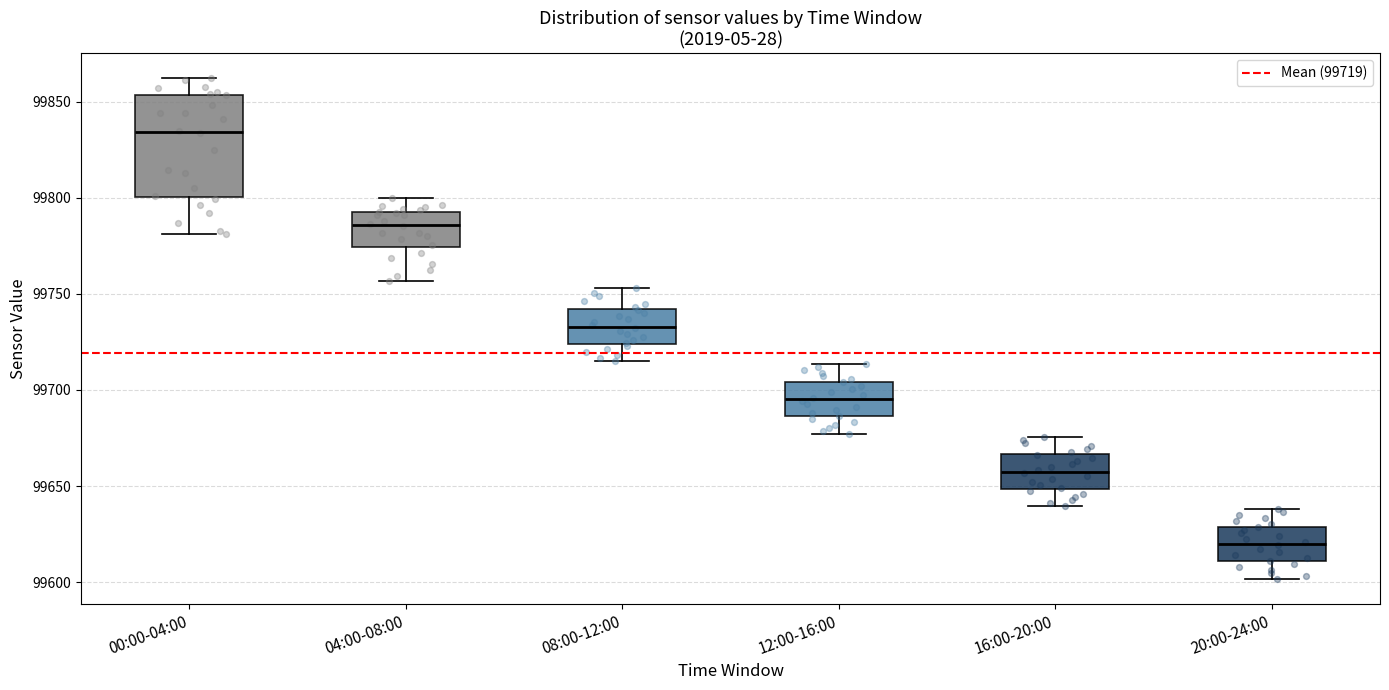

Which box's median line is the lowest?

20:00-24:00